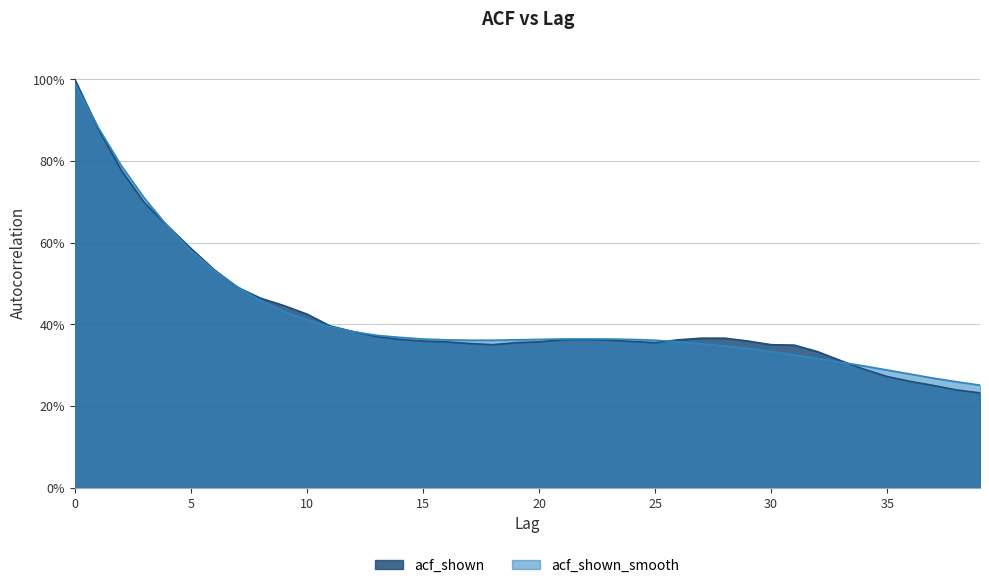

Between which two adjacent categories do acf_shown_smooth and acf_shown first intersect?

0 and 1